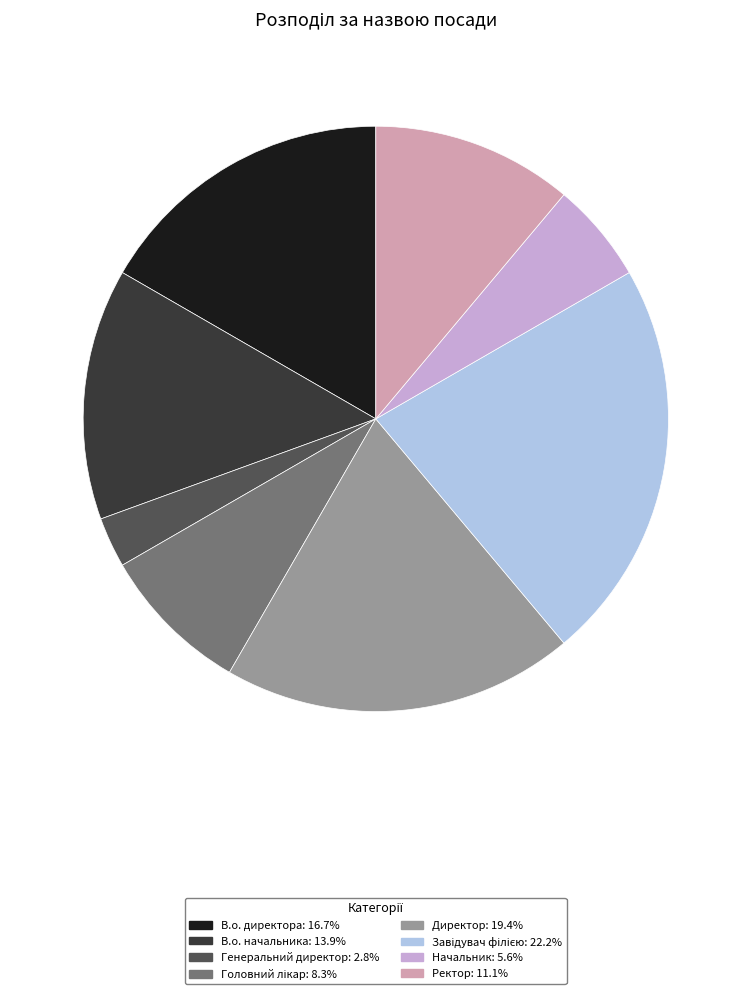

What is the ratio of the value at В.о. директора: 16.7% to the value at В.о. начальника: 13.9%?

1.2